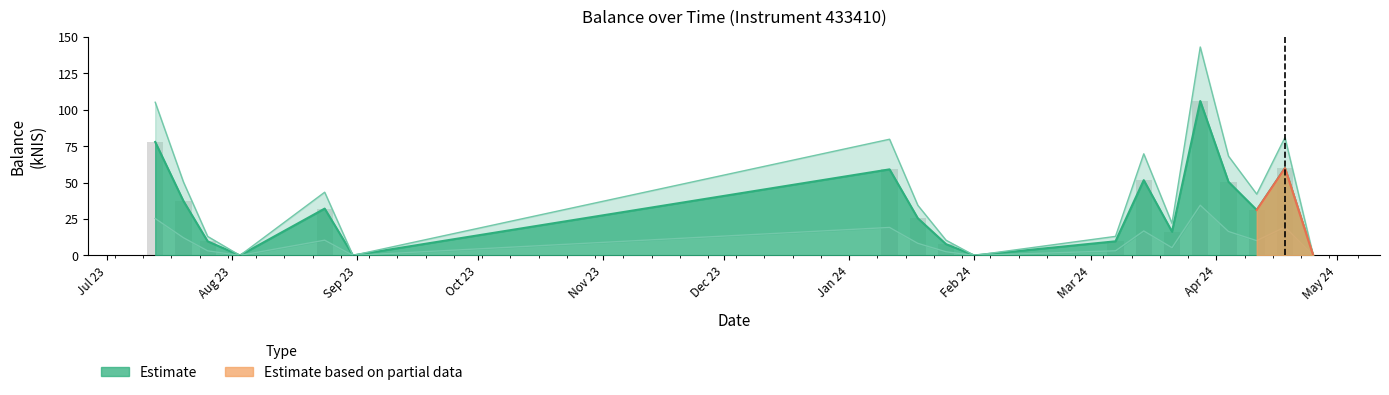

What is the difference between the second highest and minimum values?

77.9